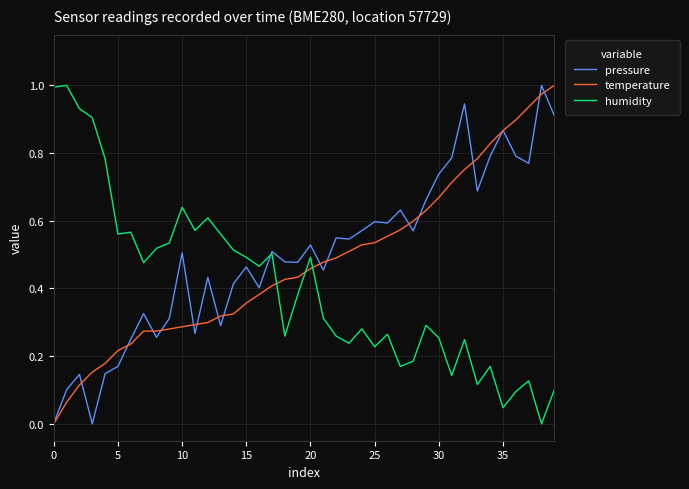

True or false: temperature and humidity intersect in this chart.

True